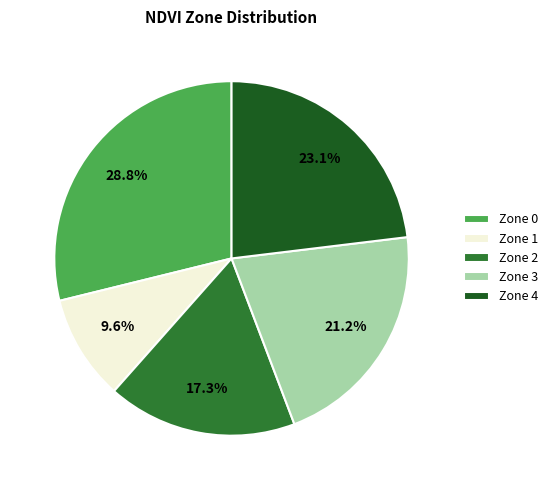

Which category has the biggest portion of the pie?

Zone 0